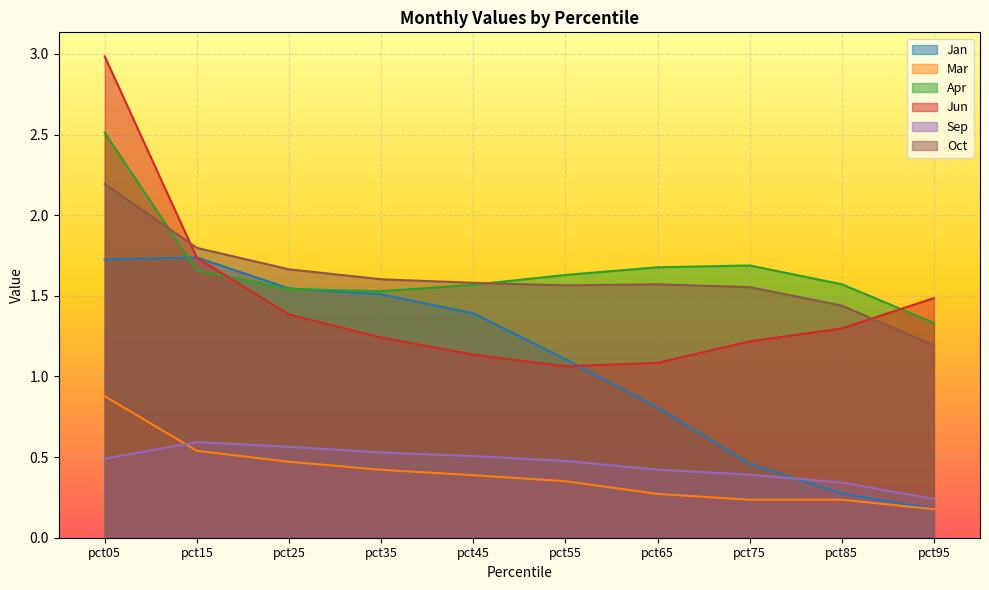

What is the total value across all series at pct45?

6.6